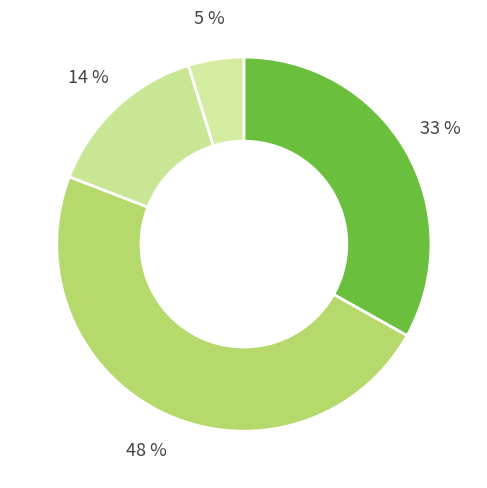

How many segments does this pie chart have?

4